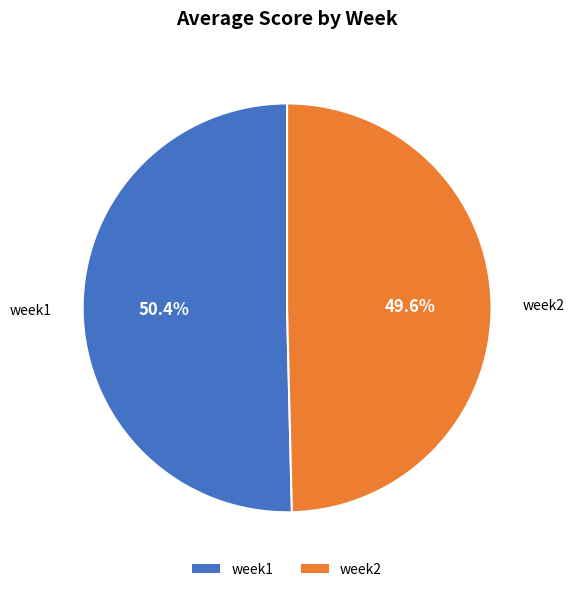

How many segments does this pie chart have?

2